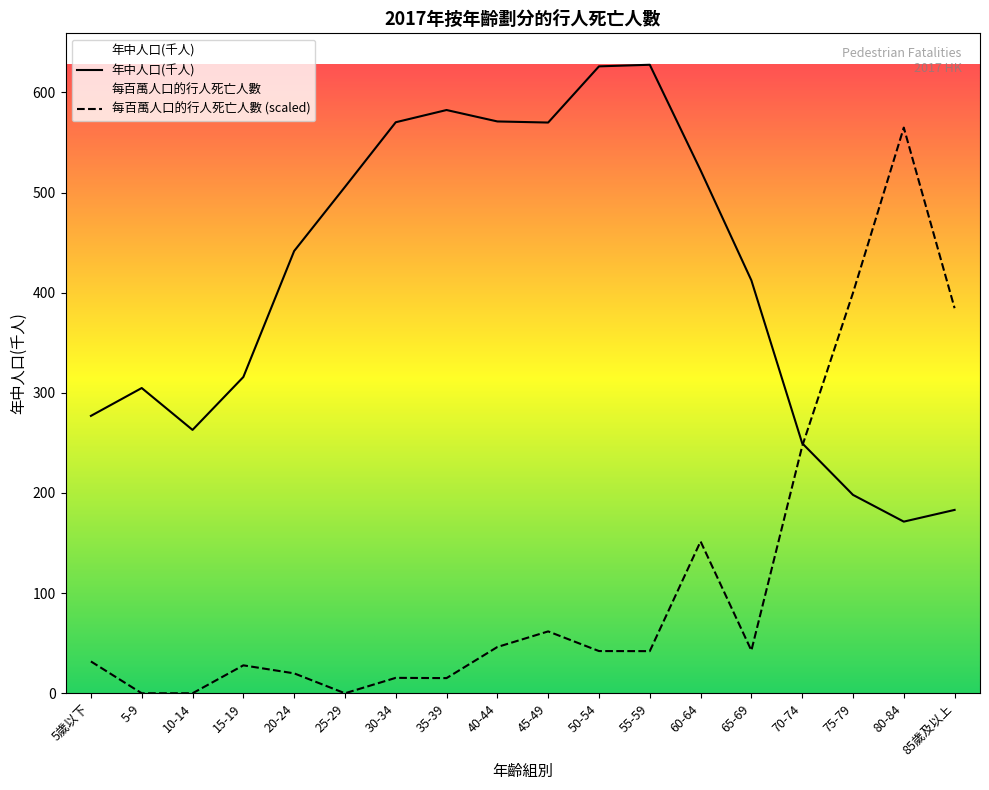

Which series has the widest spread of values?

每百萬人口的行人死亡人數 (scaled)